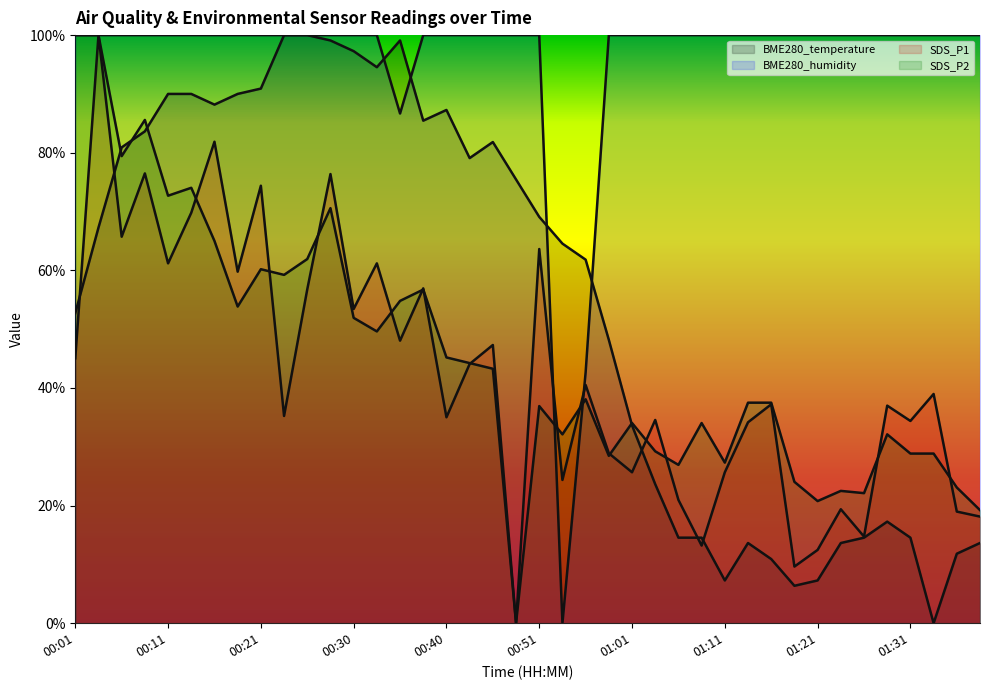

How many lines are shown in the chart?

4